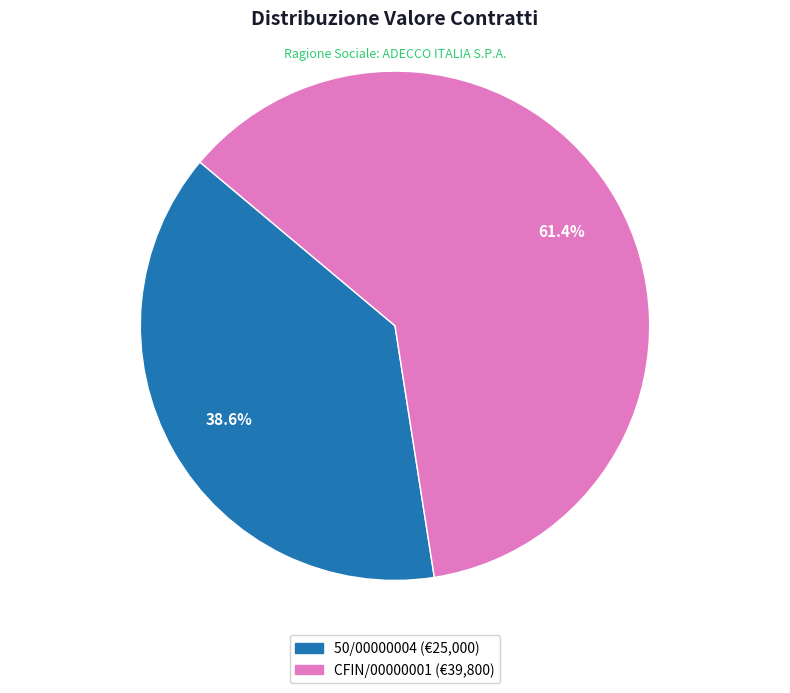

The 50/00000004 slice represents 39% of the pie. True or false?

True